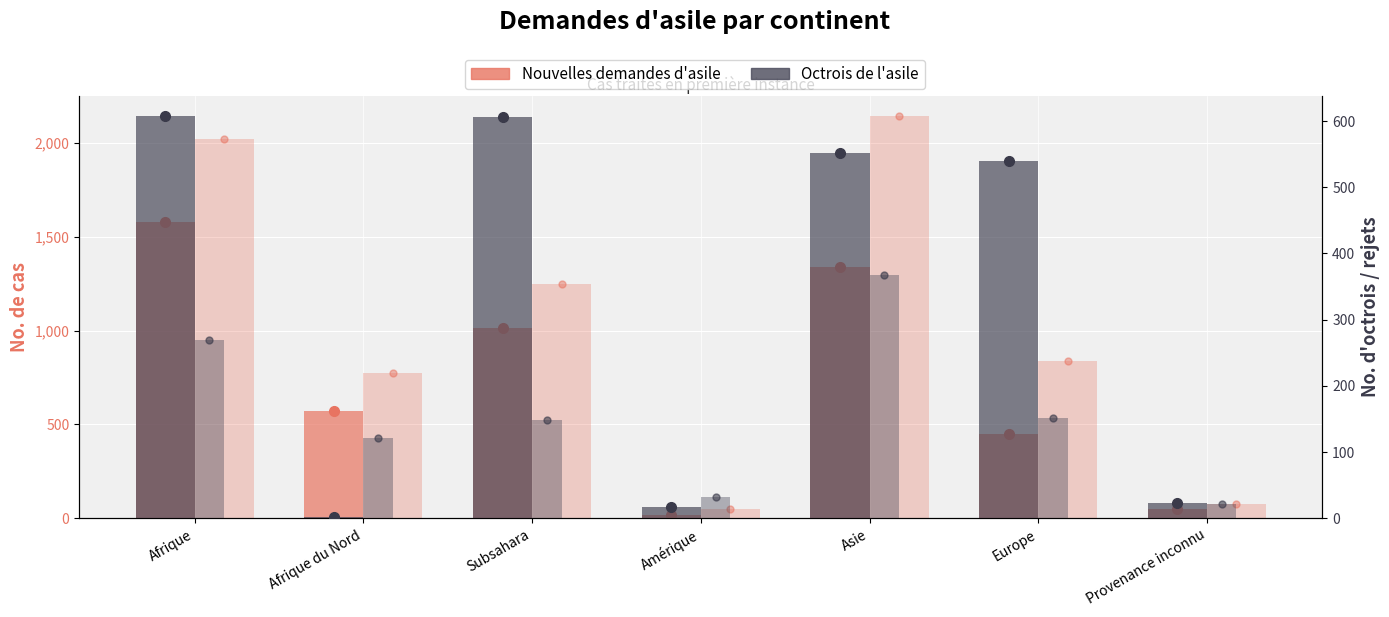

What is the difference between the highest and lowest values at Afrique du Nord?

774